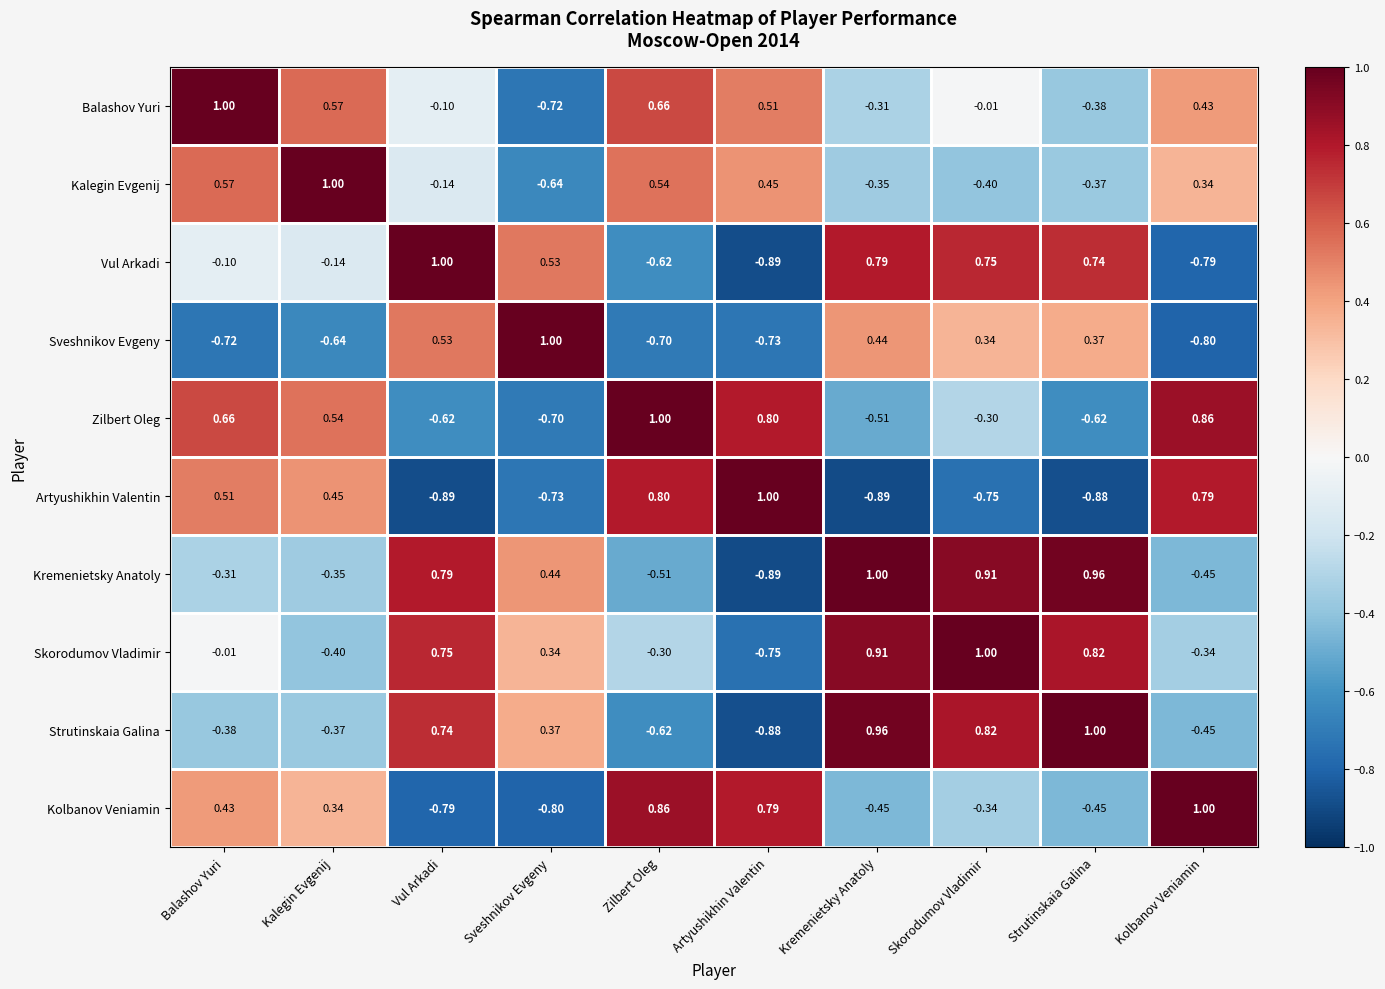

At which category is the sum across all series the highest?

Skorodumov Vladimir